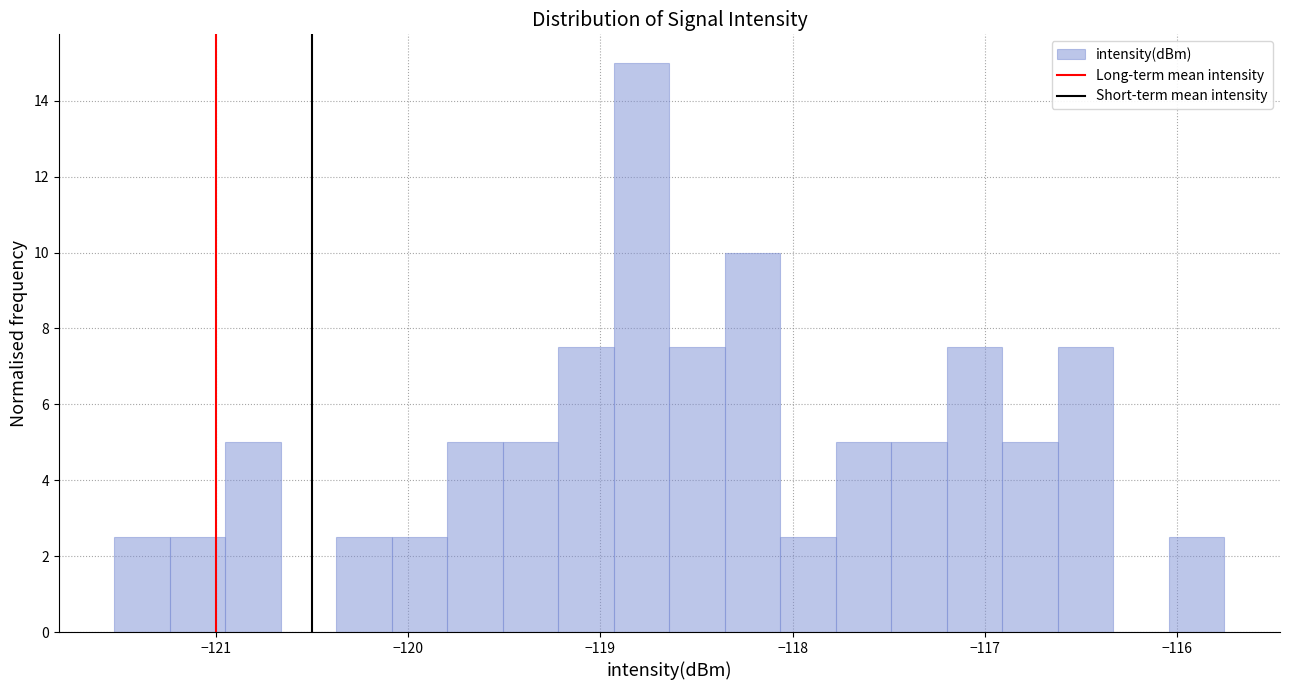

Read against the x-axis, roughly where is the centre of the tallest bar?

-118.8